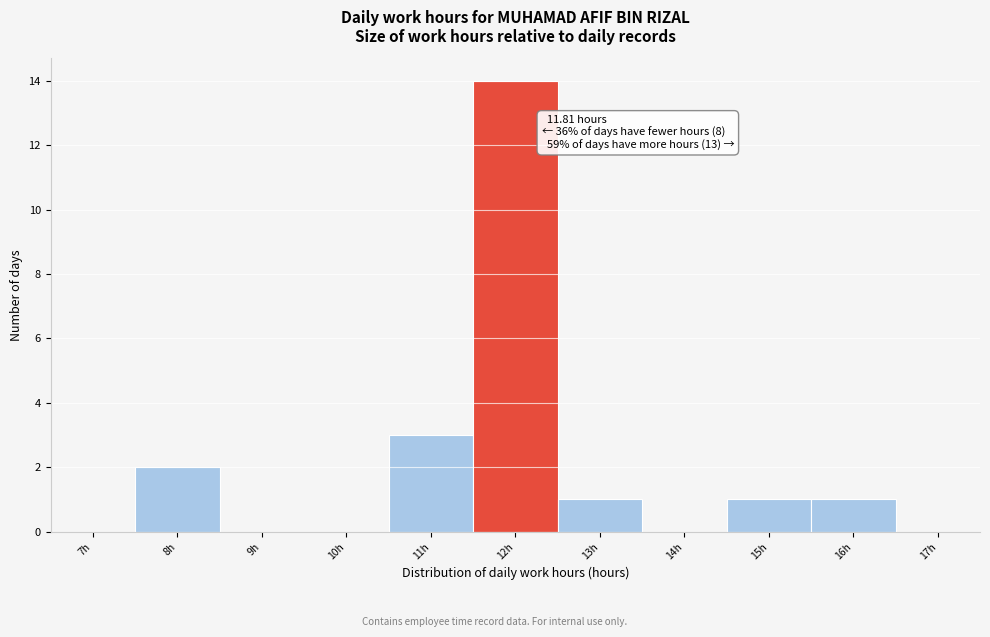

Over which range of the x-axis is the bar tallest?

11.5 to 12.5